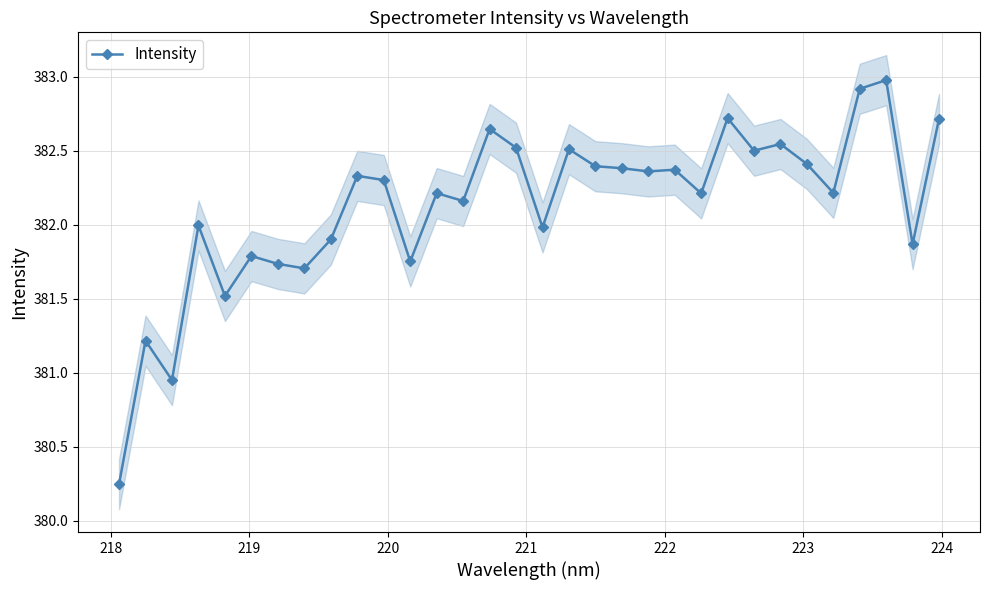

What is the greatest value displayed?

383.0